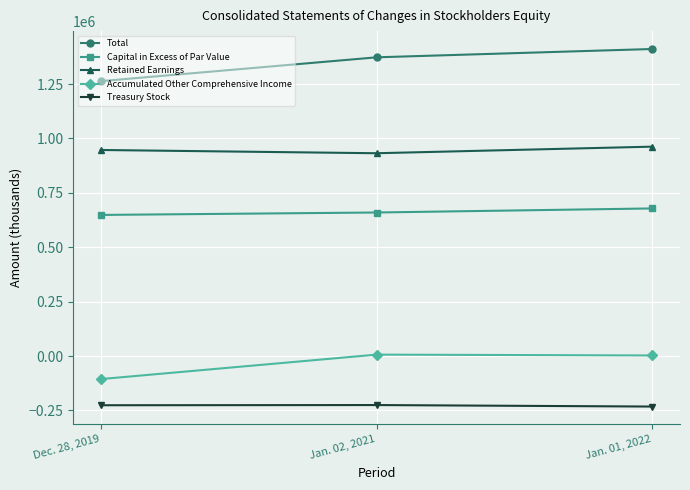

Which category has the lowest value in the Accumulated Other Comprehensive Income series?

Dec. 28, 2019